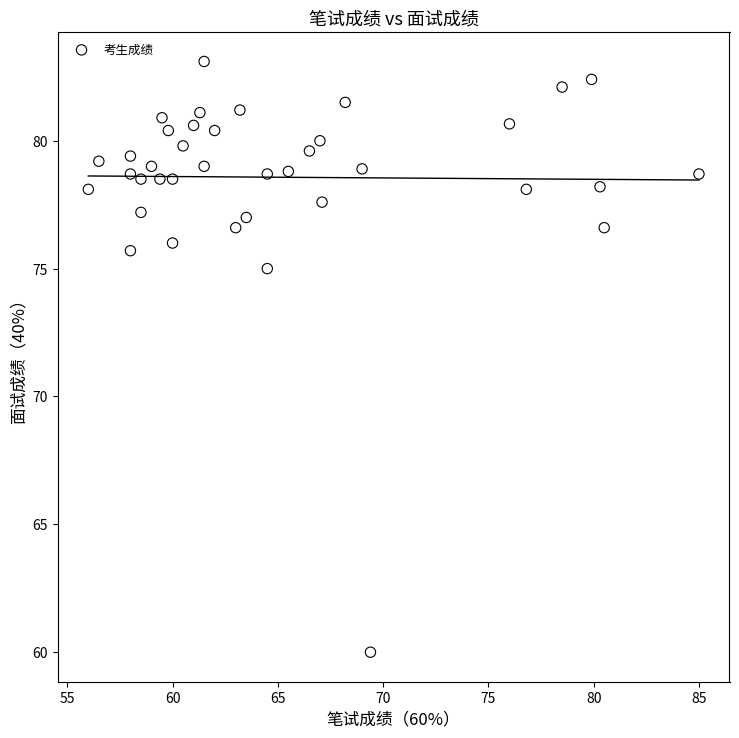

What is the range of Y values (max minus min)?

23.1